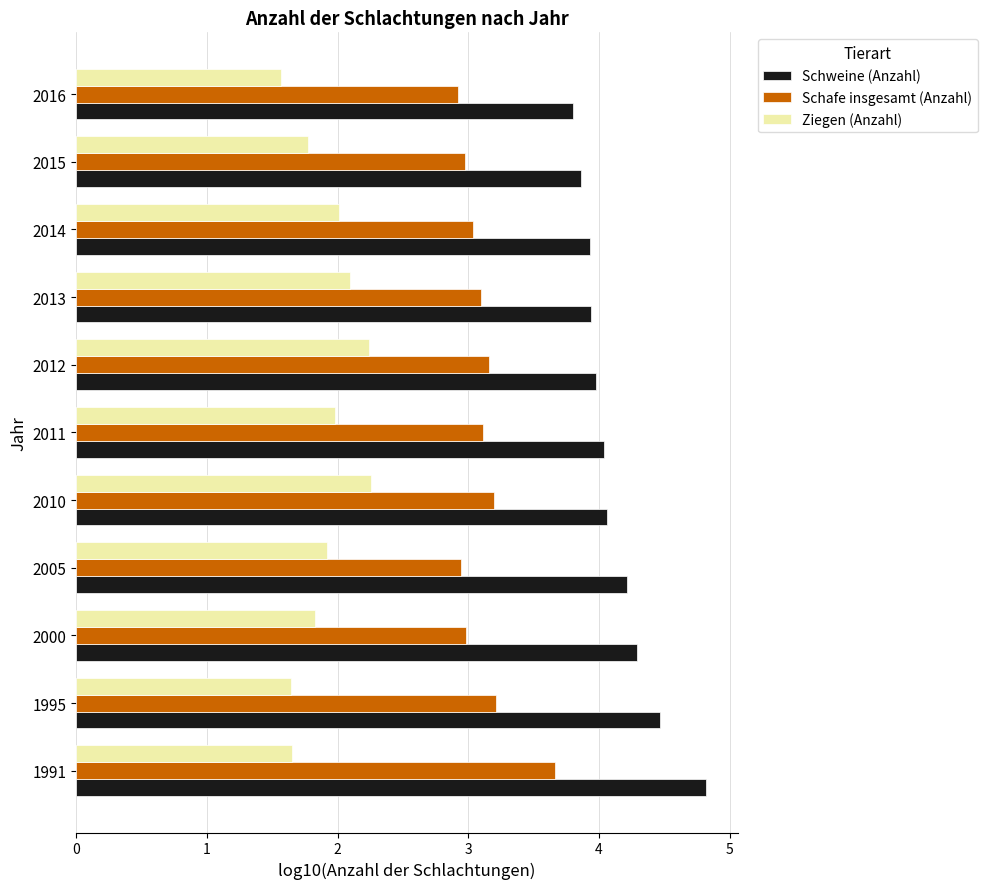

What is the total value across all series at 2013?

9.1